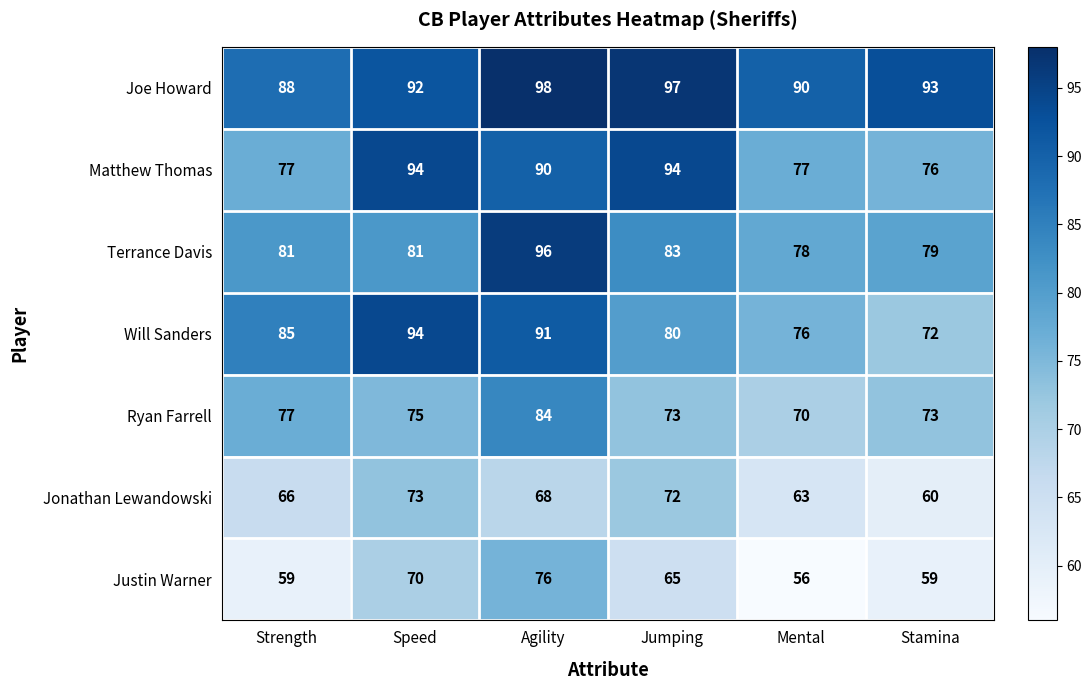

Is it true that Terrance Davis equals 78 at Mental?

True